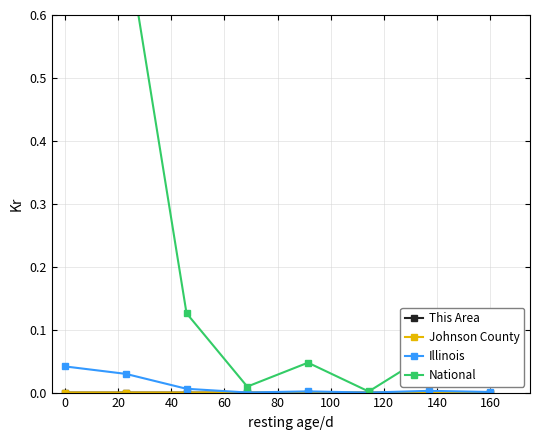

True or false: Illinois has a value of 0.0 at 20.

True